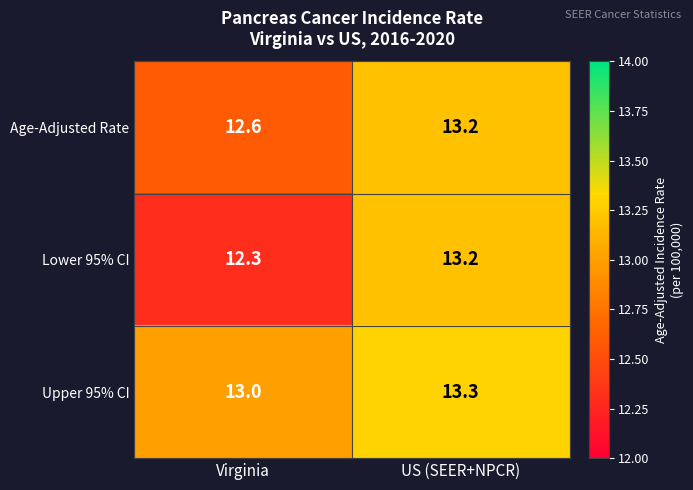

The Upper 95% CI series shows 23.9 at US (SEER+NPCR). True or false?

False